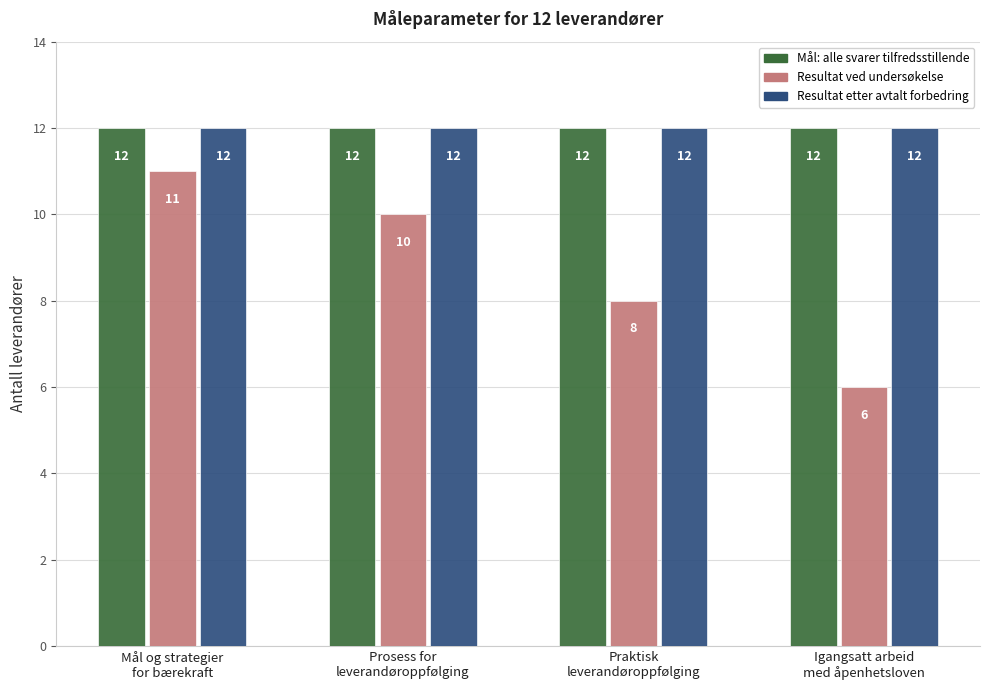

The Resultat etter avtalt forbedring series shows 3 at Praktisk
leverandøroppfølging. True or false?

False